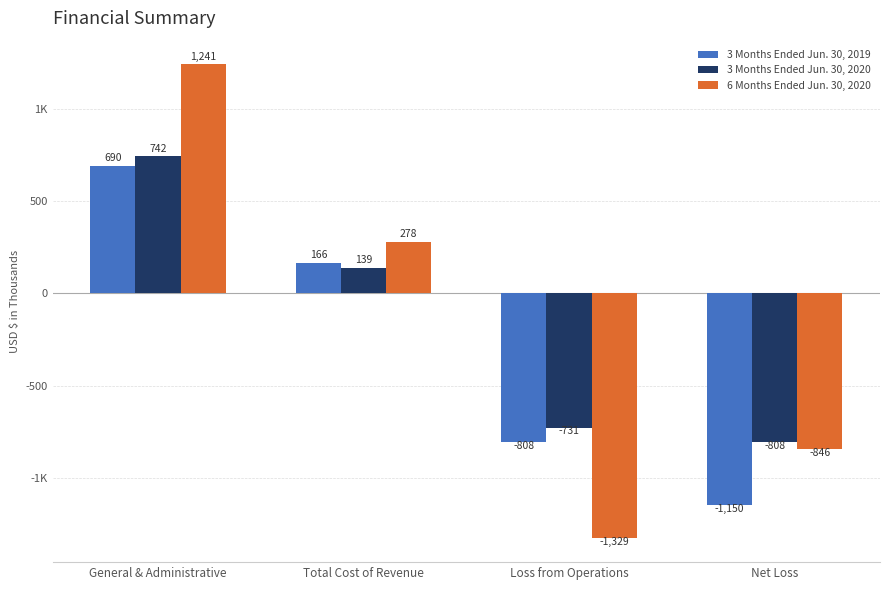

At which category is the sum across all series the highest?

General & Administrative